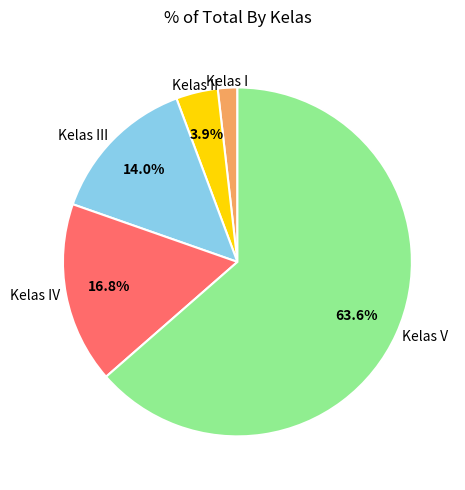

Is there a majority slice in this chart?

Yes